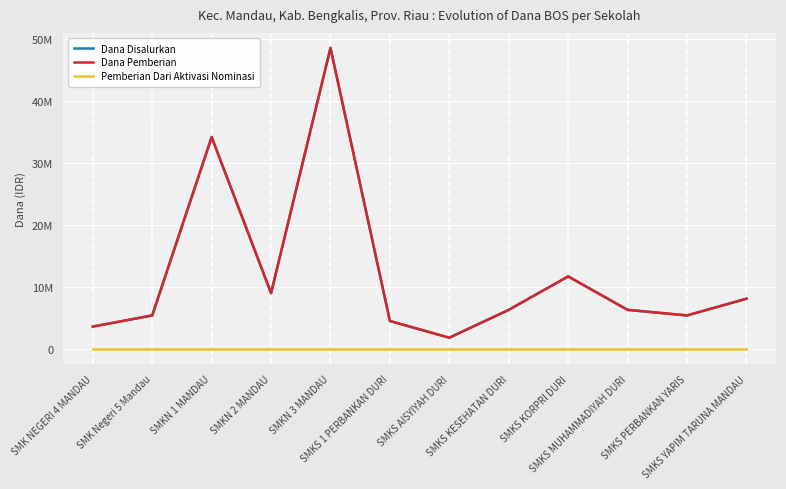

At which label does Pemberian Dari Aktivasi Nominasi reach its peak?

SMK NEGERI 4 MANDAU